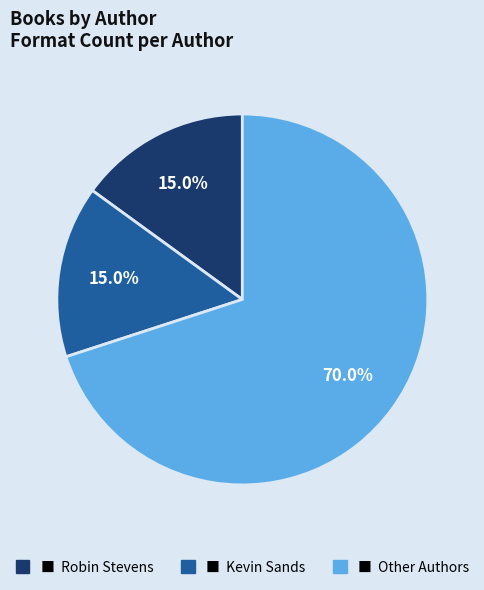

Is there any slice that represents more than half of the pie?

Yes